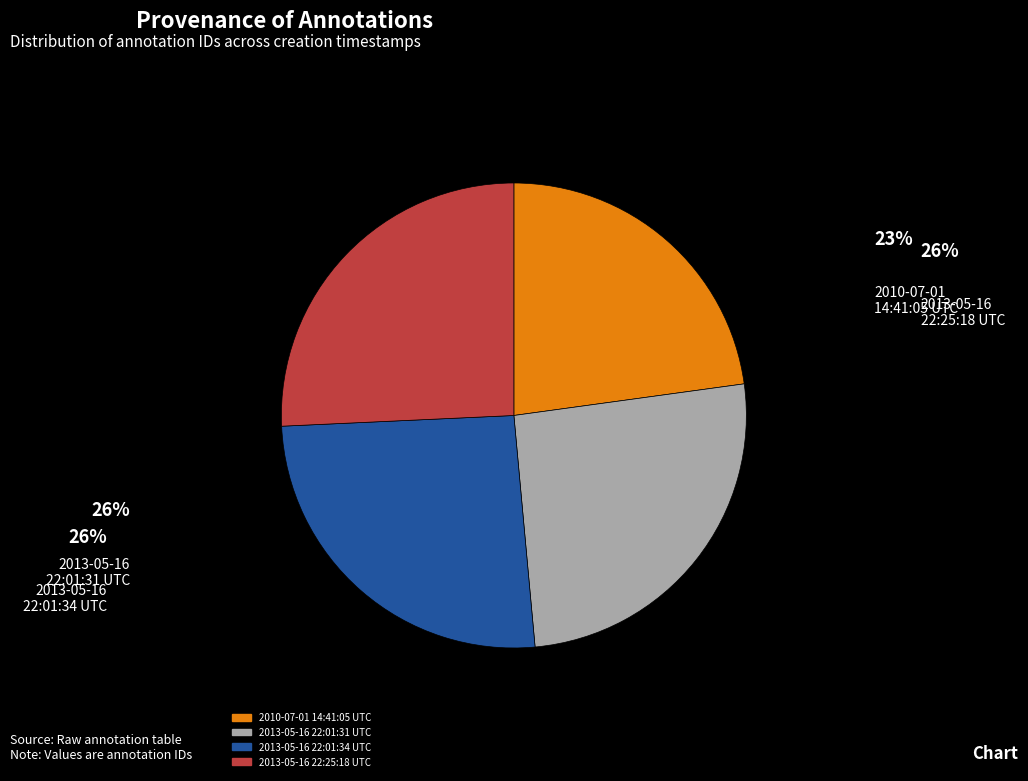

The 2013-05-16 22:01:34 UTC slice represents 26% of the pie. True or false?

True